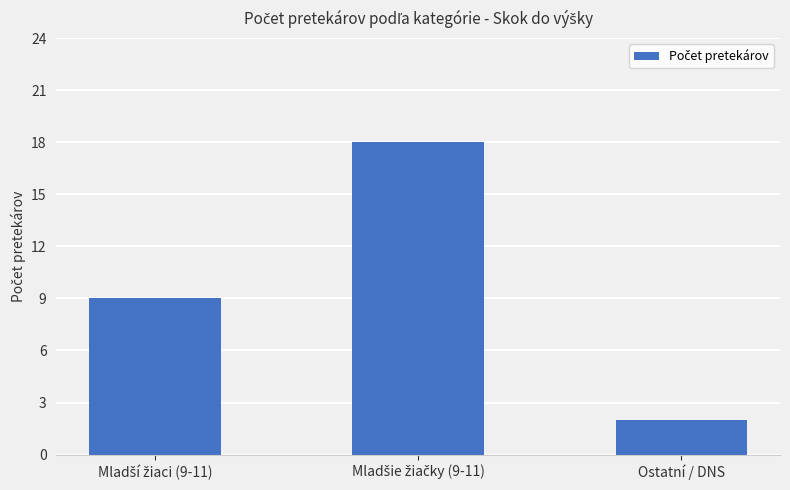

Count the number of data series in this chart.

1